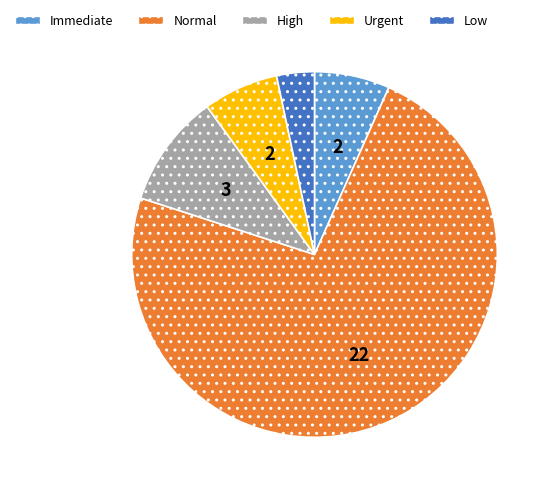

Is it true that High is 10% of the pie?

True